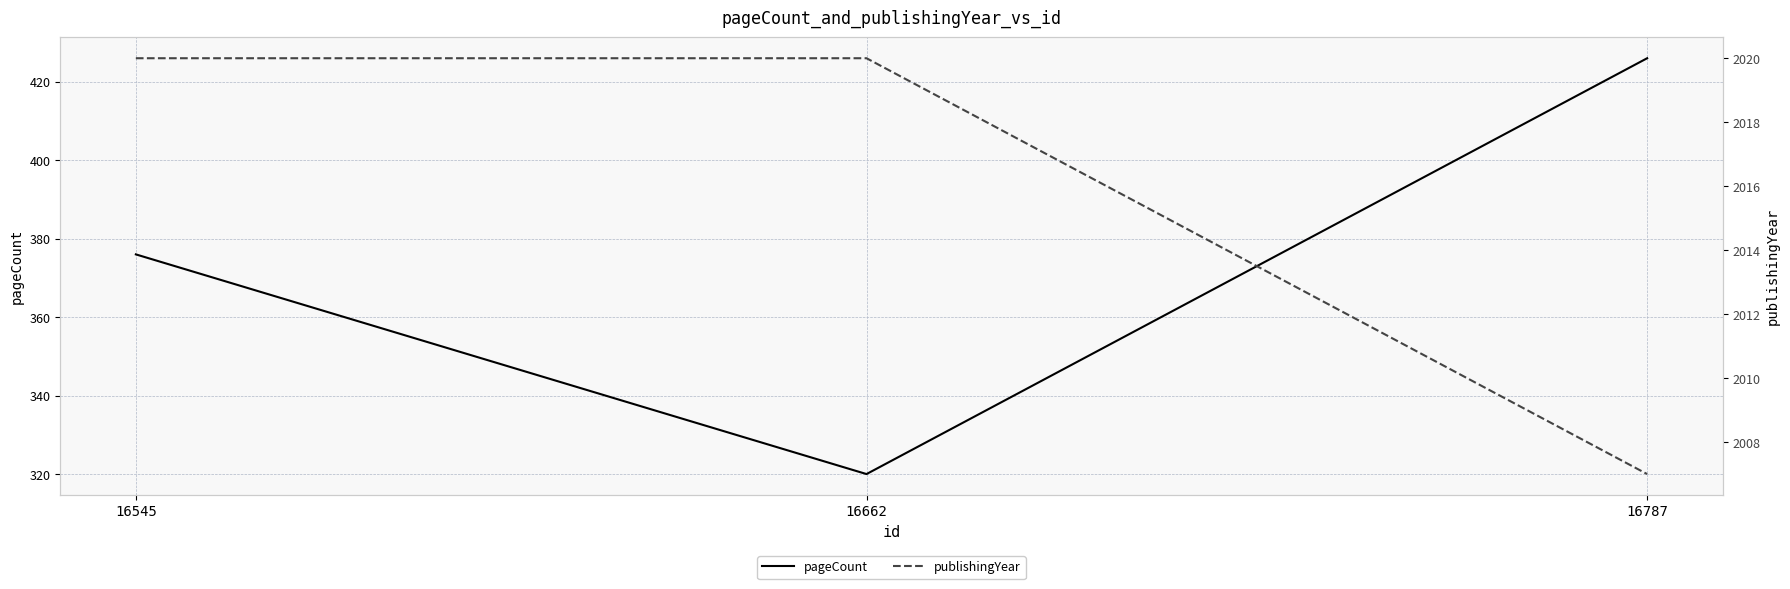

What is the value of the pageCount point at the 1st from the left?

376